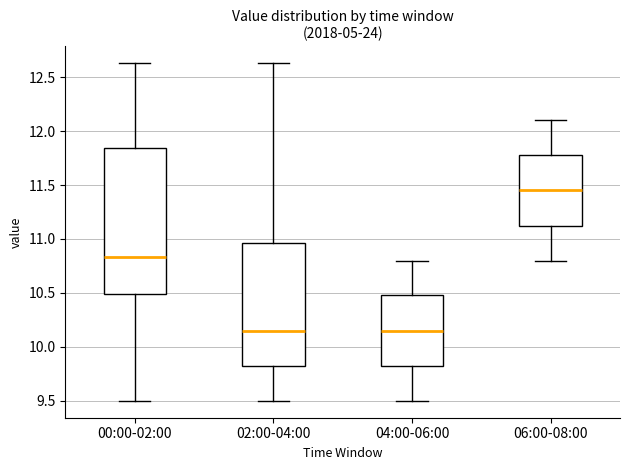

Reading left to right, read every box against the y-axis: the position of its median line, the range the box covers, and the ends of its whiskers. The values are not printed on the chart, so give them approximately, as read against the axis.

00:00-02:00: median 10.85, box 10.50 to 11.85, whiskers 9.50 to 12.65
02:00-04:00: median 10.15, box 9.80 to 10.95, whiskers 9.50 to 12.65
04:00-06:00: median 10.15, box 9.80 to 10.50, whiskers 9.50 to 10.80
06:00-08:00: median 11.45, box 11.10 to 11.80, whiskers 10.80 to 12.10